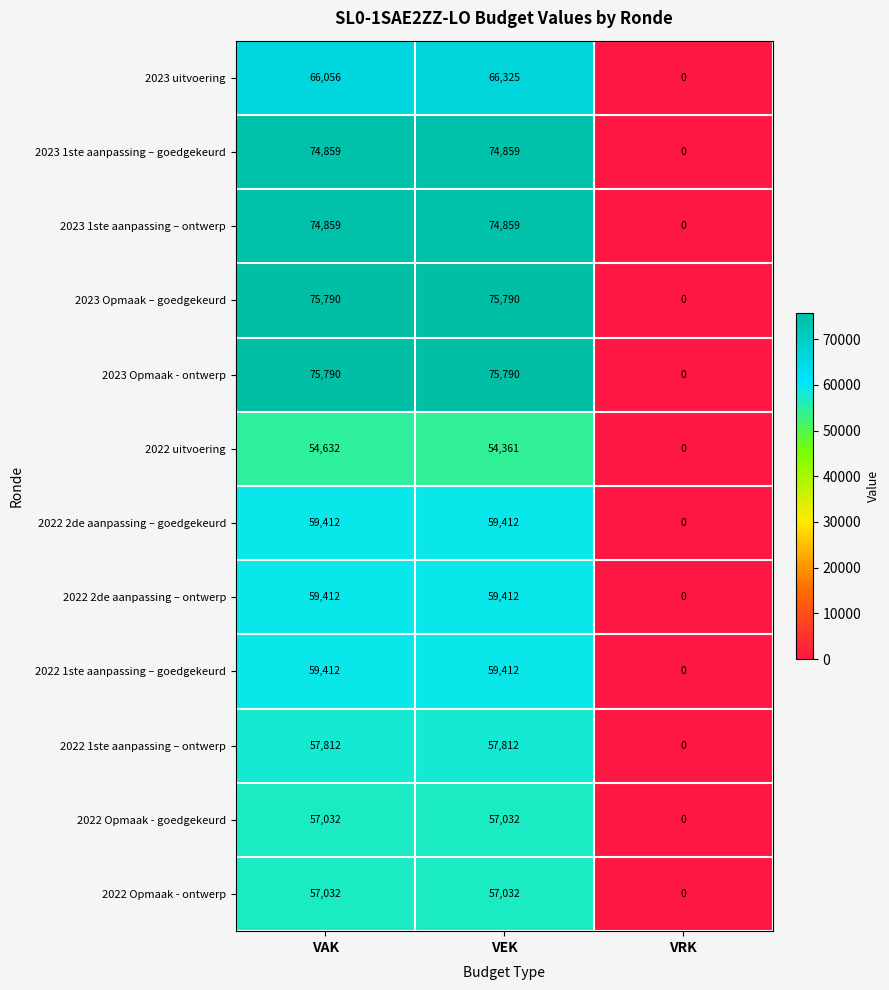

What is the average value of the 2022 2de aanpassing – goedgekeurd series?

39608